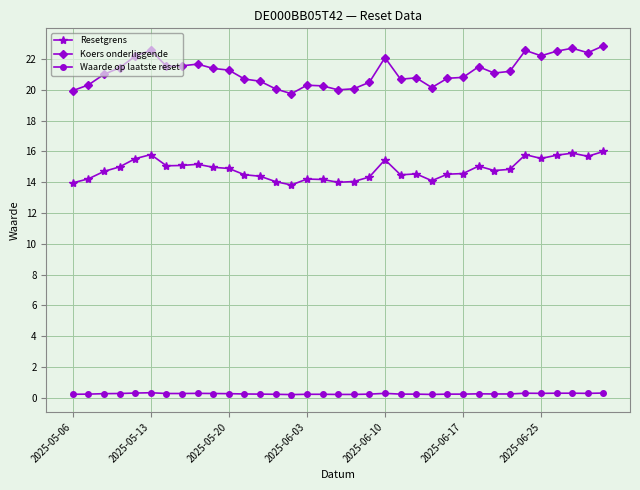

What is the difference between the maximum and minimum values in the Resetgrens series?

2.2